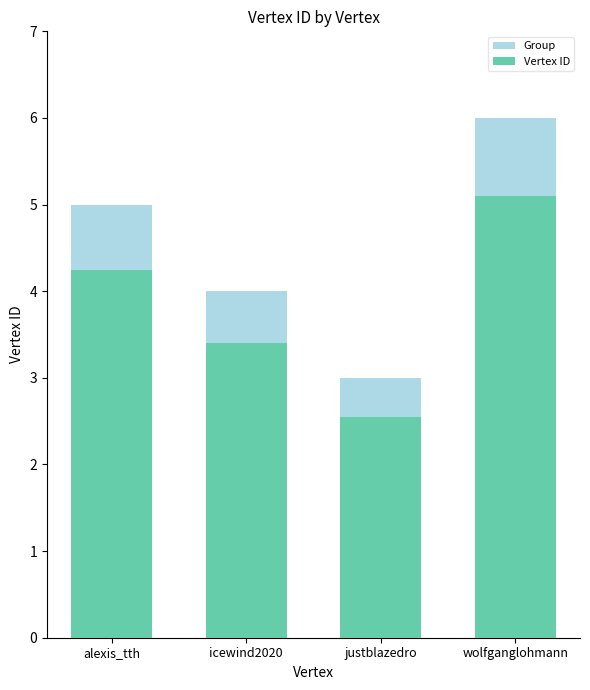

Which has a higher value, alexis_tth or justblazedro?

alexis_tth